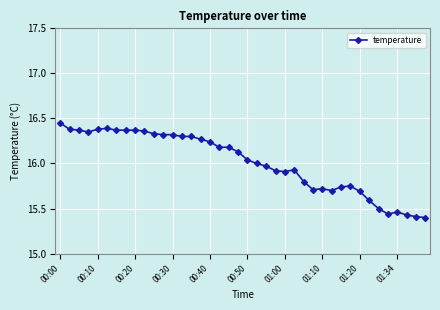

What is the difference between the second highest and minimum values?

1.0